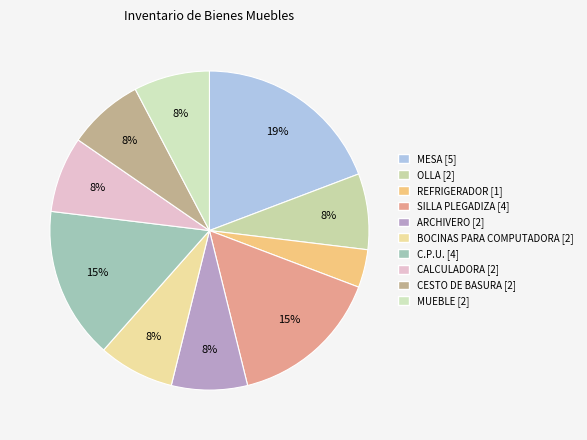

What percentage is the SILLA PLEGADIZA slice, to the nearest percent?

15%